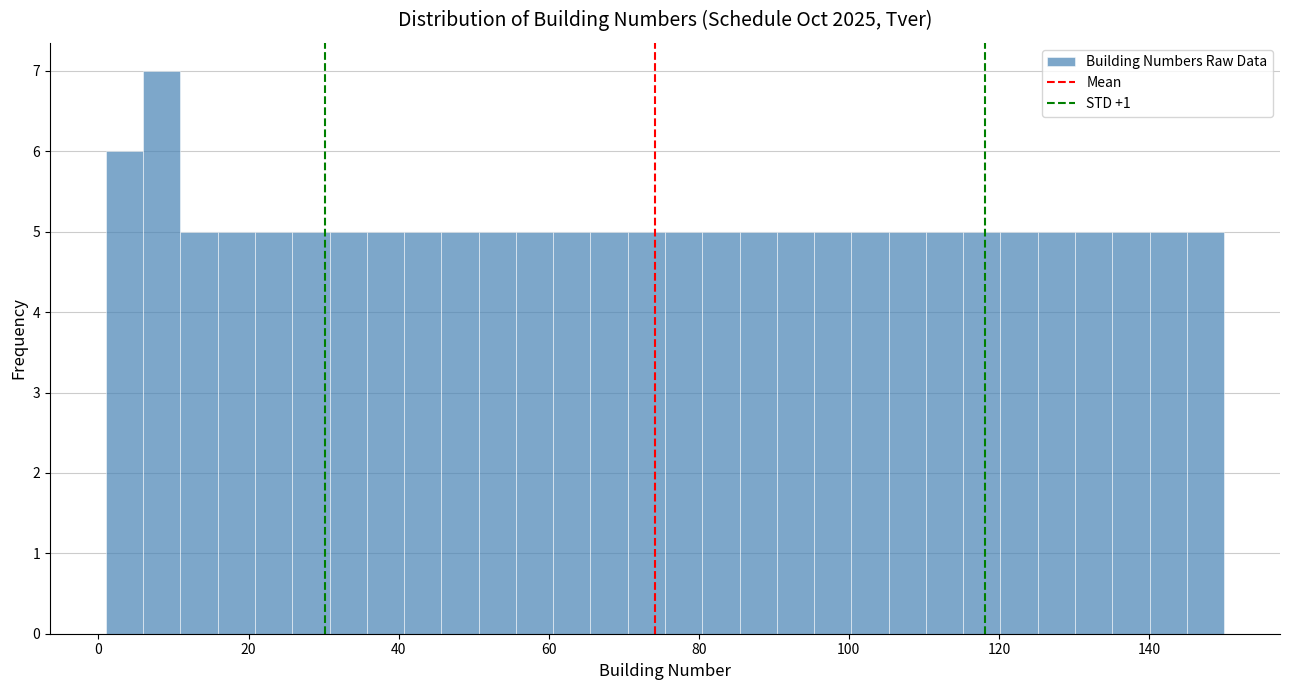

Read against the x-axis, roughly where is the centre of the tallest bar?

8